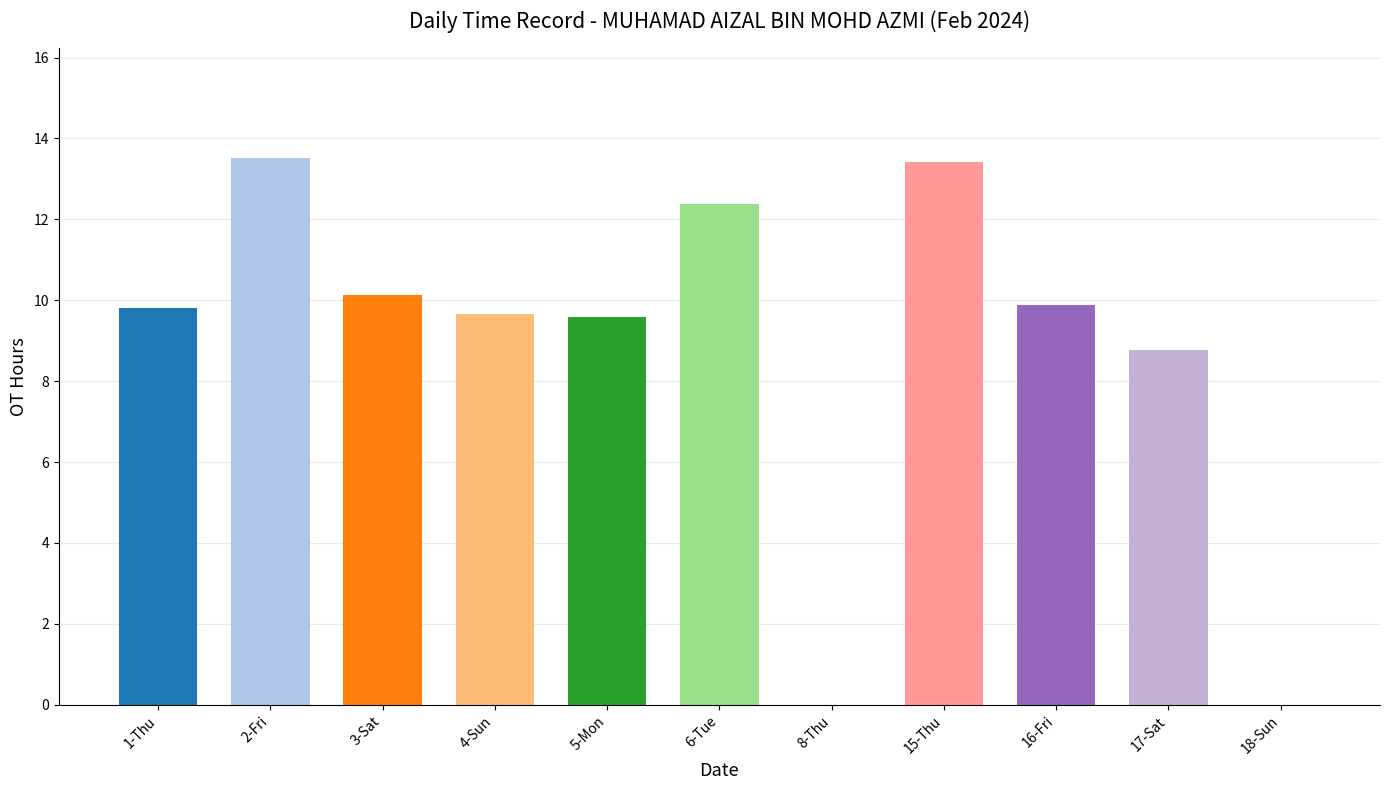

Which series has the largest total across all categories?

OT Hours